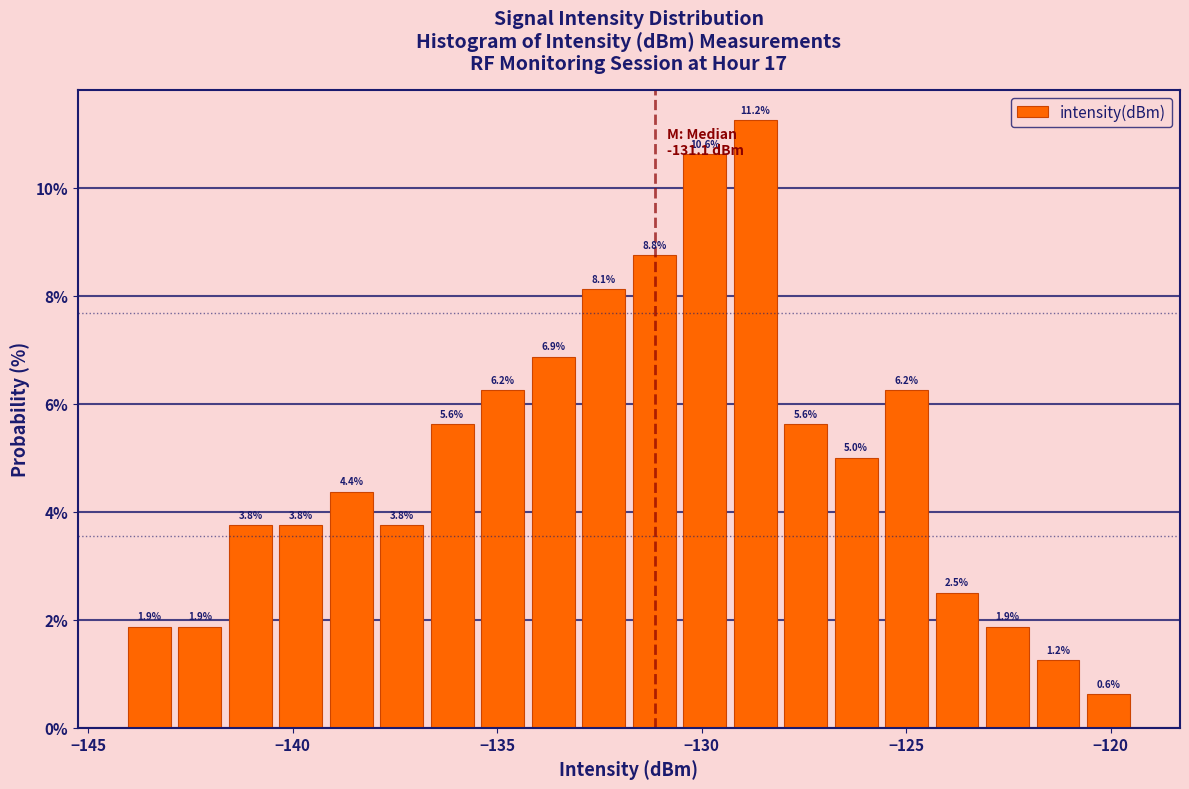

Around what value on the x-axis is the tallest bar? Give the approximate position of its centre, as read against the axis.

-128.5